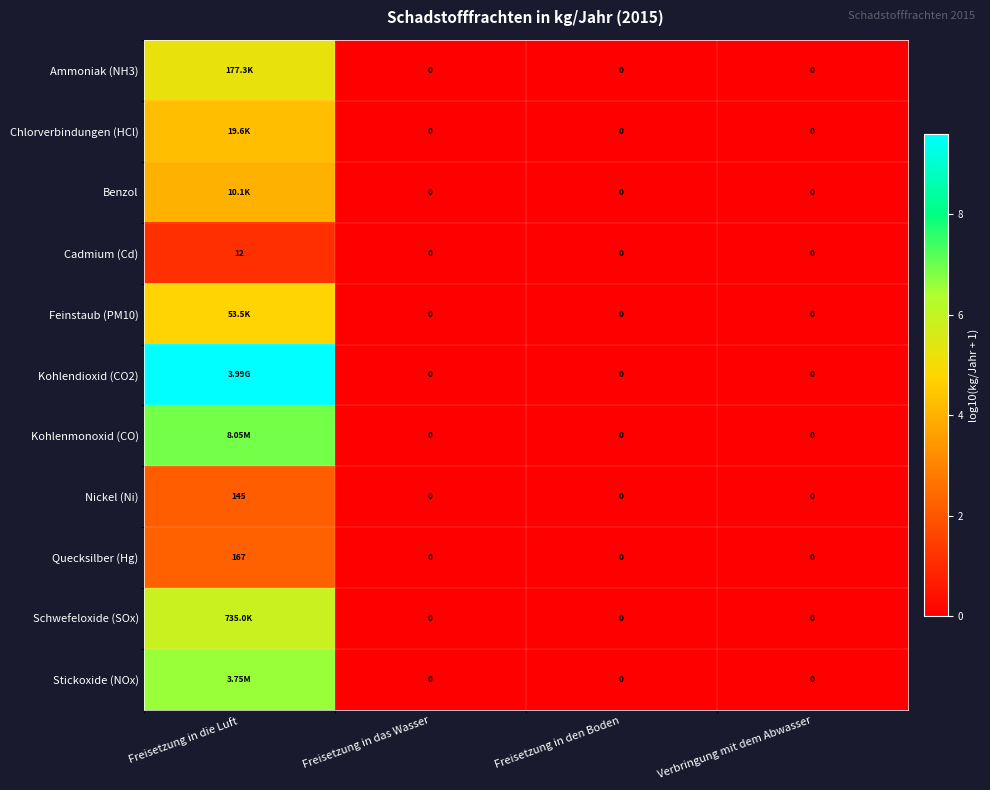

Between Freisetzung in die Luft and Freisetzung in das Wasser, which is larger?

Freisetzung in die Luft